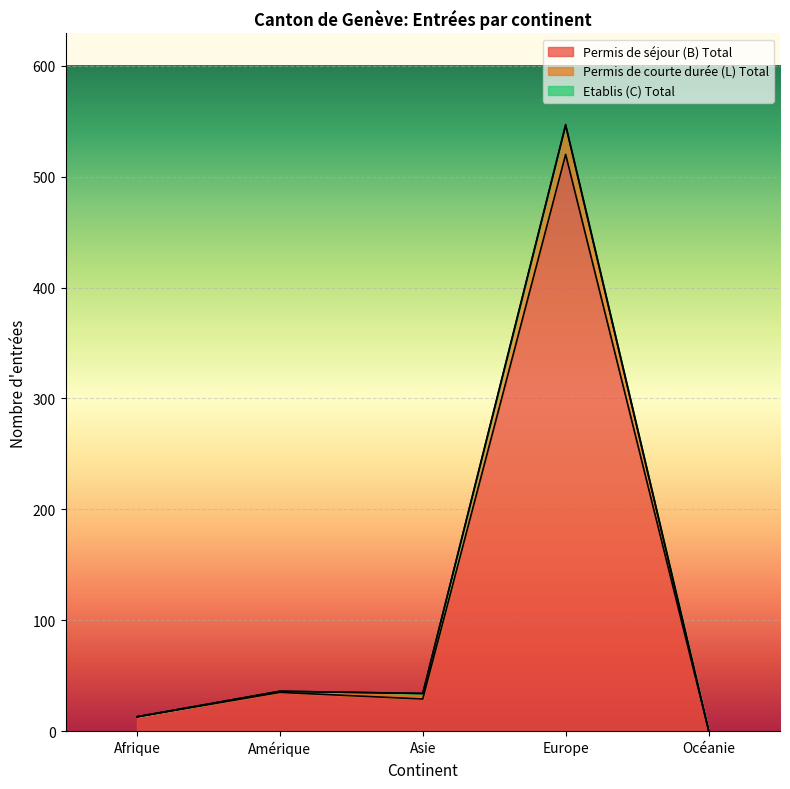

The value of Permis de séjour (B) Total at Asie is 29. True or false?

True